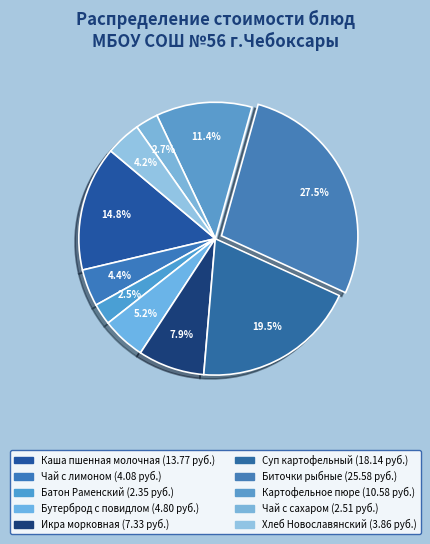

Between Каша пшенная молочная and Биточки рыбные, which is larger?

Биточки рыбные